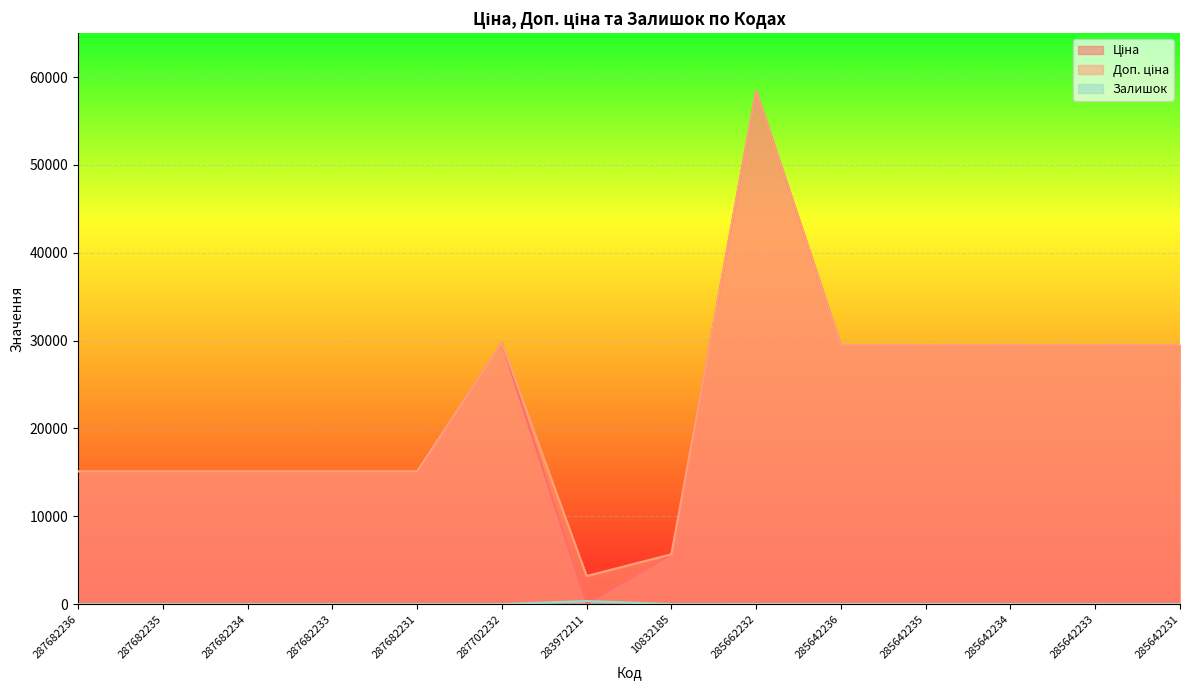

What is the maximum value shown in the chart?

58426.5